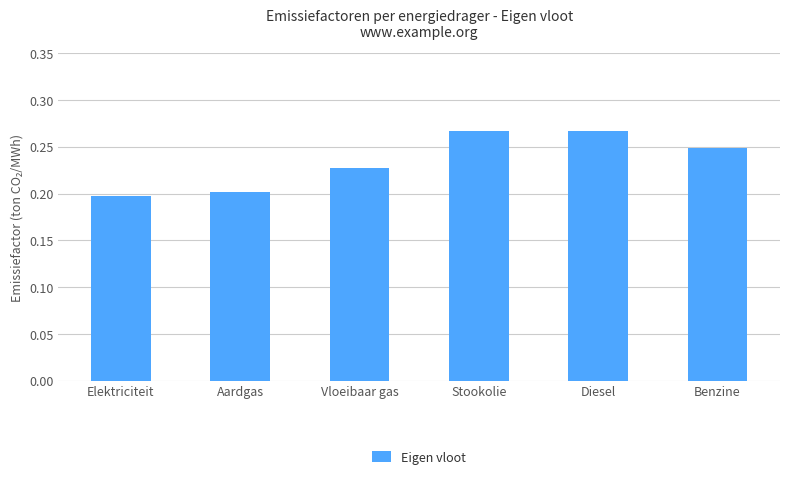

What is the label of the 6th bar from the right?

Elektriciteit